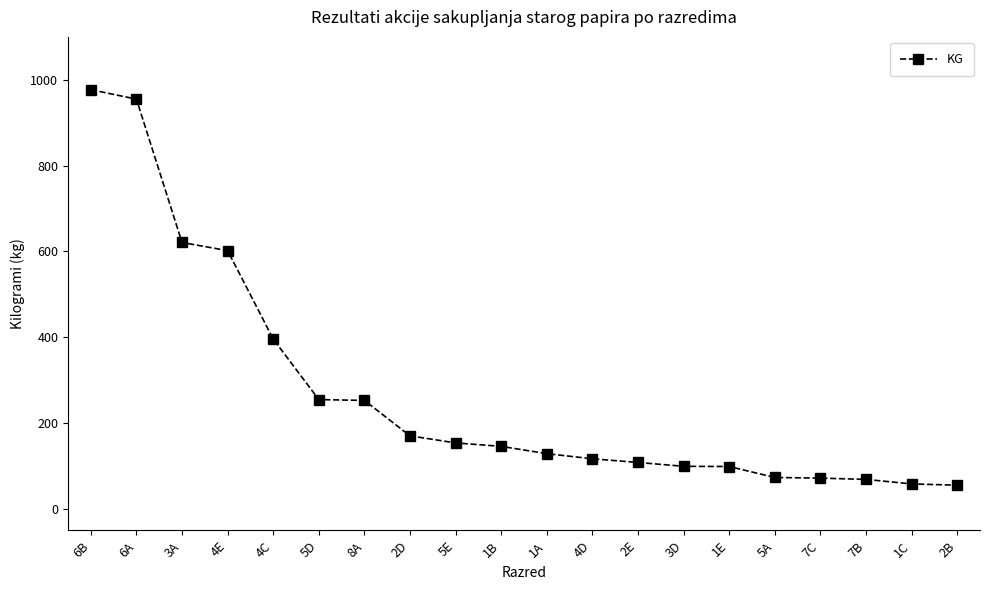

How many values are below 146?

10